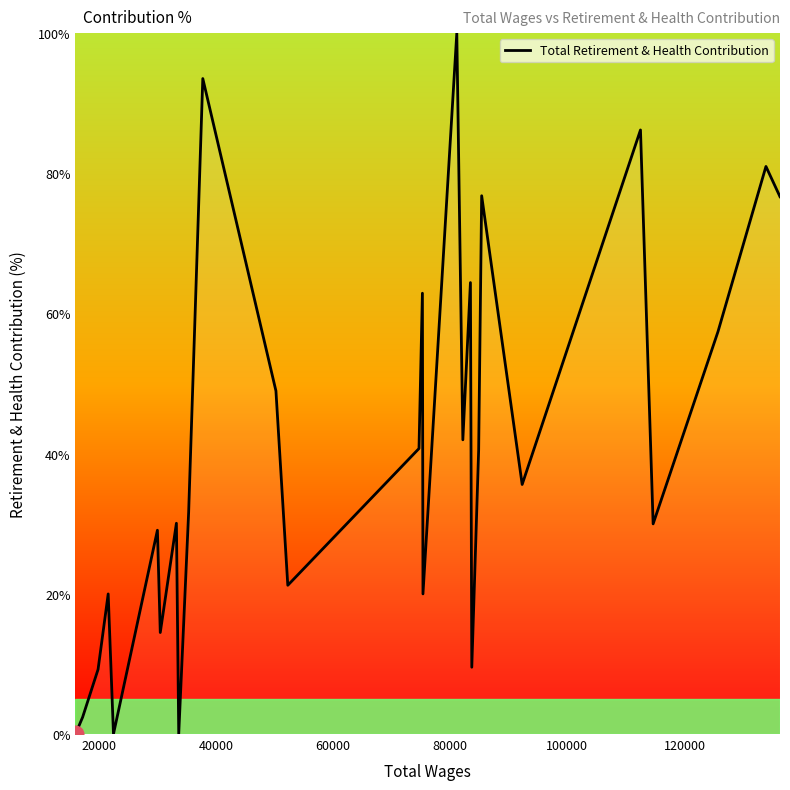

What is the maximum value shown in the chart?

100.0